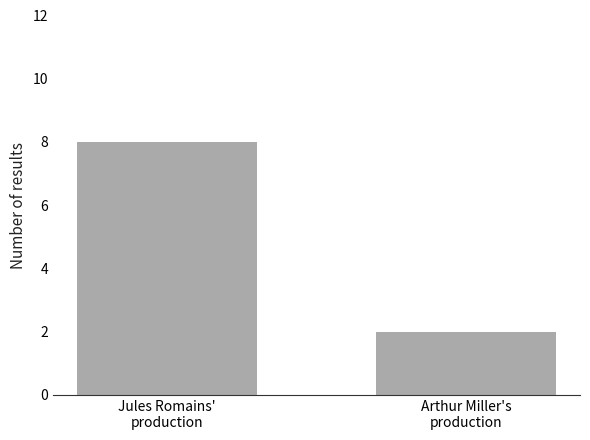

What position from the left is Arthur Miller's
production?

2